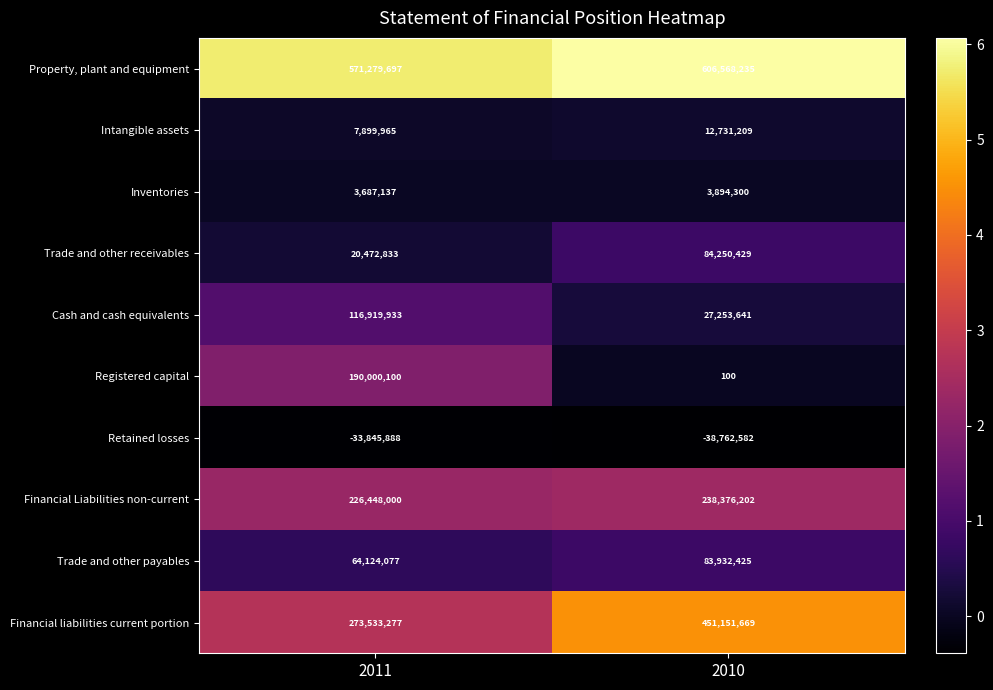

What is the maximum value shown in the chart?

606568235